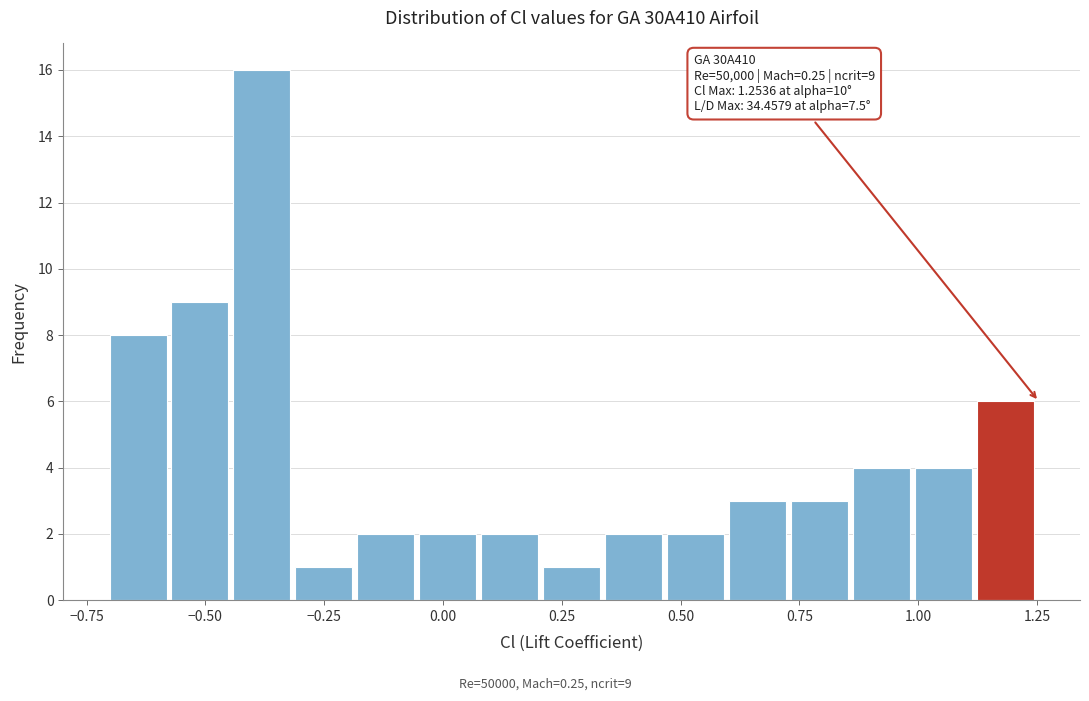

Around what value on the x-axis is the tallest bar? Give the approximate position of its centre, as read against the axis.

-0.40